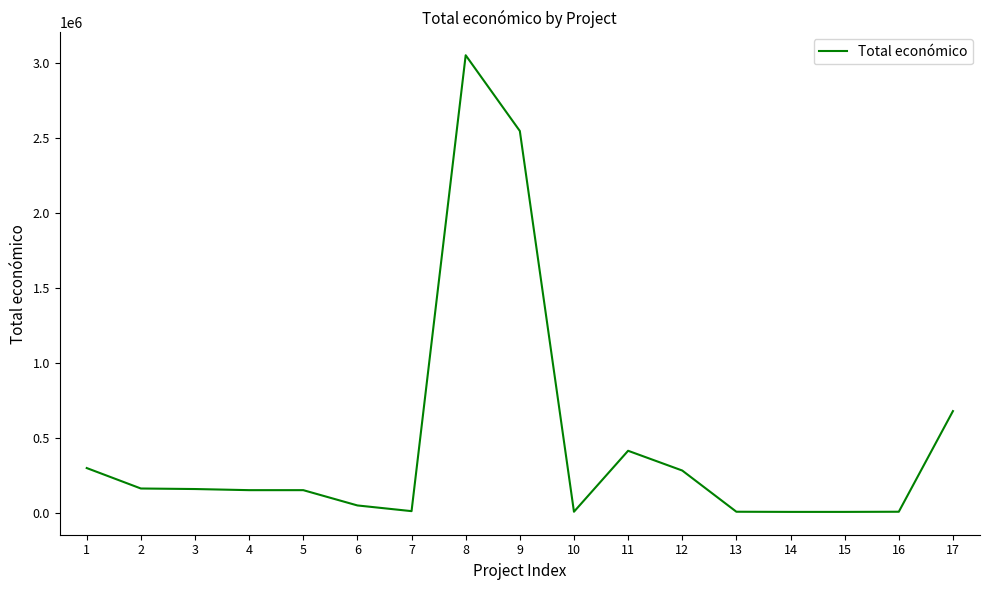

Is it true that the value at 8 is 5172079?

False